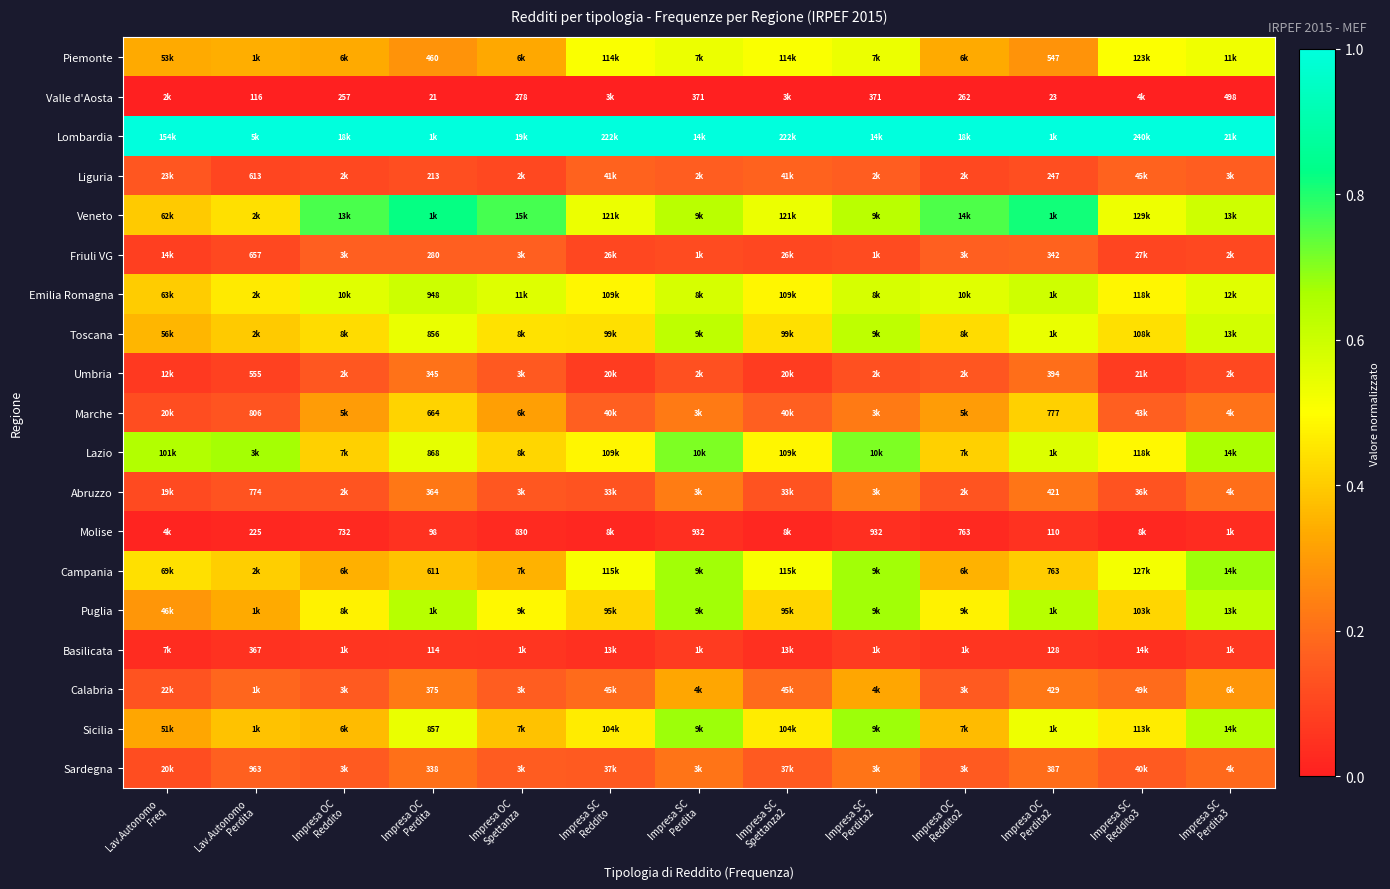

Which has a higher value, Impresa OC
Reddito2 or Impresa SC
Reddito?

Impresa SC
Reddito